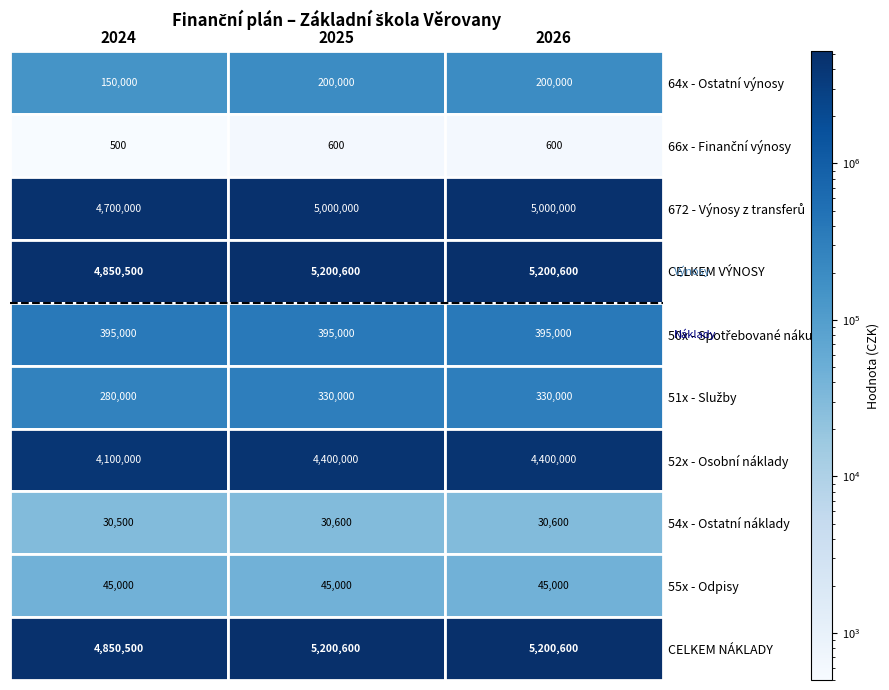

What is the approximate value of CELKEM NÁKLADY at 1?

5200600